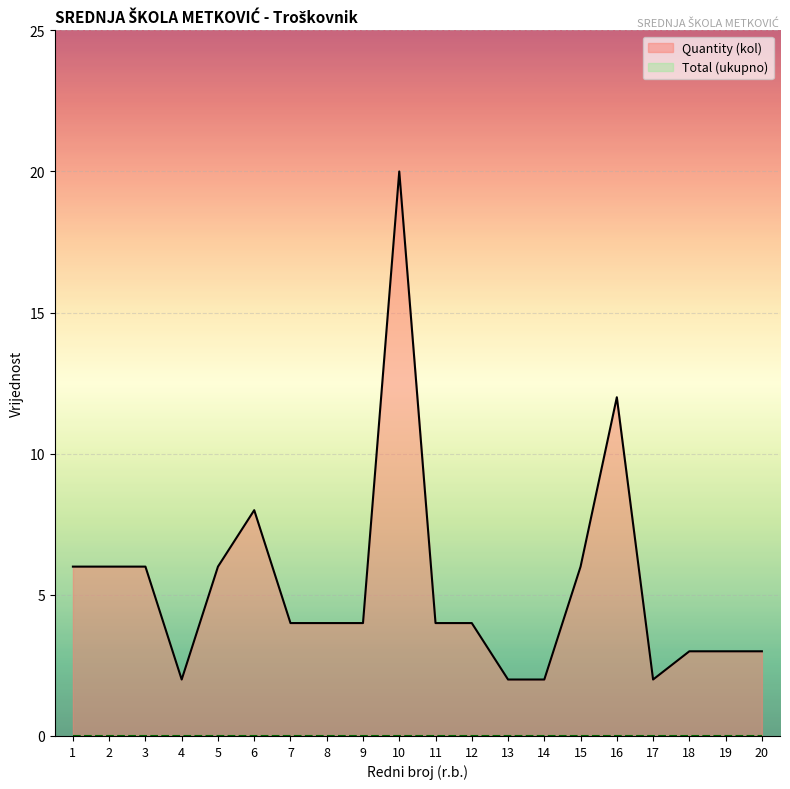

At which category does Quantity (kol) reach its first local valley?

4